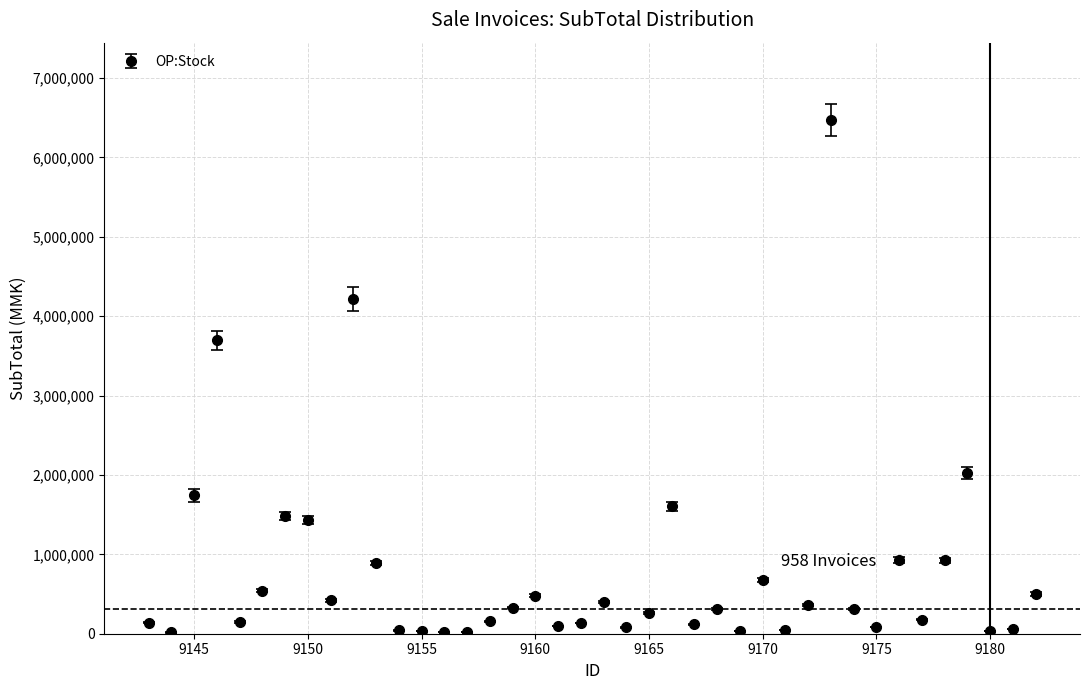

What is the maximum value shown in the chart?

6473500